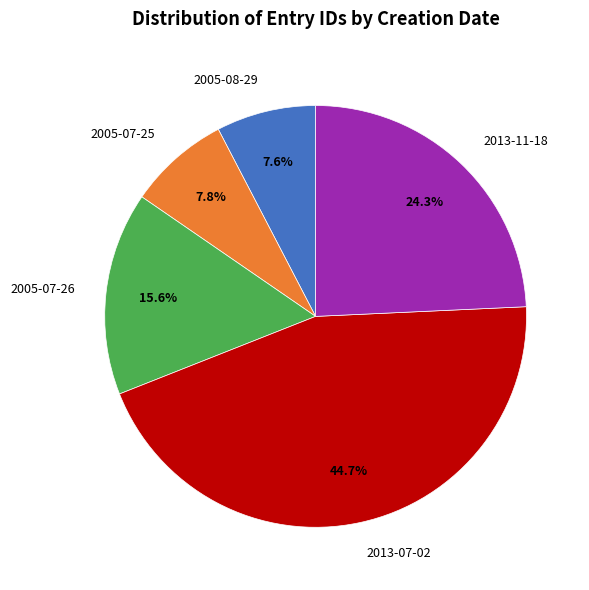

The 2005-07-26 slice represents 20% of the pie. True or false?

False